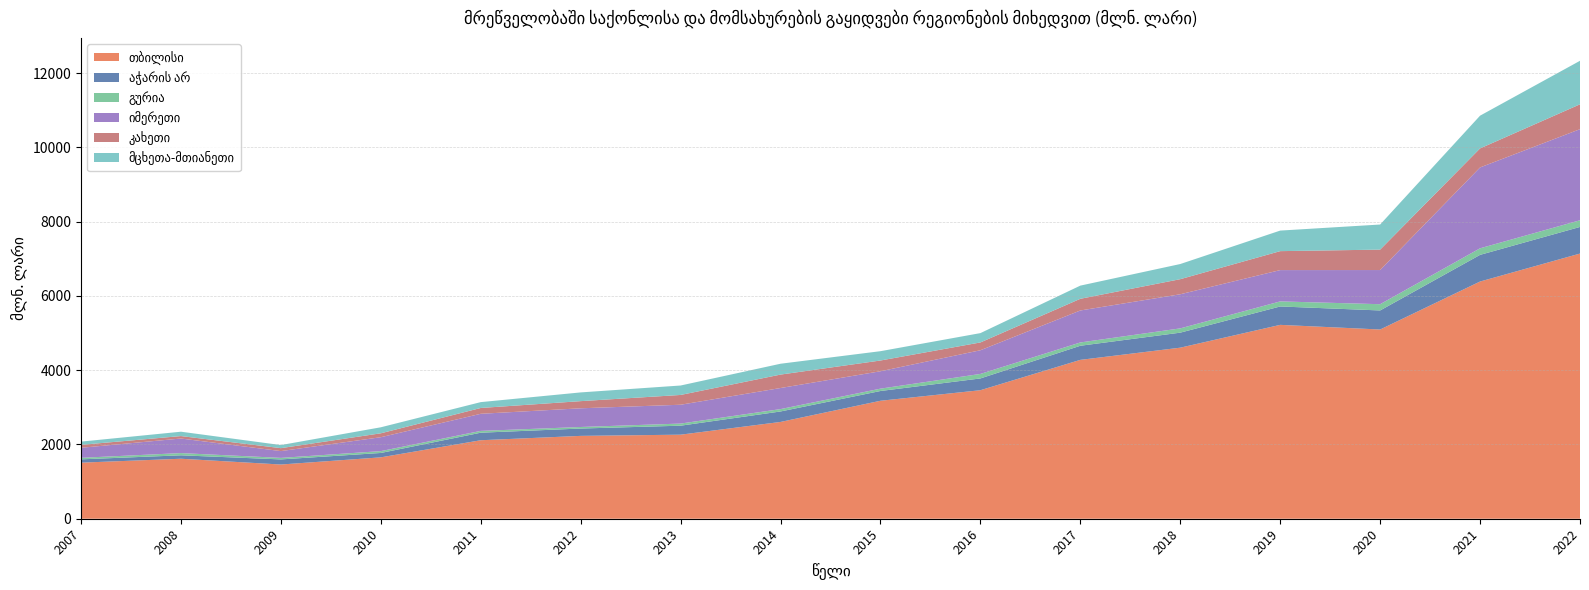

Reading left to right, list all the values displayed in this chart.

თბილისი: 2007=1509.6	2008=1615.2	2009=1459.5	2010=1652.7	2011=2113.2	2012=2230.6	2013=2262.9	2014=2605.8	2015=3175.9	2016=3460.0	2017=4277.0	2018=4605.2	2019=5219.5	2020=5094.3	2021=6386.2	2022=7139.0
აჭარის არ: 2007=89.5	2008=92.3	2009=137.6	2010=117.9	2011=203.0	2012=197.8	2013=242.0	2014=282.0	2015=263.1	2016=316.9	2017=380.0	2018=404.5	2019=495.2	2020=513.1	2021=717.8	2022=716.9
გურია: 2007=40.7	2008=60.0	2009=40.9	2010=49.6	2011=48.5	2012=41.5	2013=57.2	2014=64.0	2015=63.1	2016=121.6	2017=88.8	2018=114.9	2019=136.2	2020=168.3	2021=176.6	2022=179.6
იმერეთი: 2007=270.2	2008=392.0	2009=182.8	2010=374.4	2011=460.5	2012=503.4	2013=506.8	2014=567.3	2015=468.4	2016=637.4	2017=861.0	2018=918.7	2019=843.0	2020=919.6	2021=2177.0	2022=2452.4
კახეთი: 2007=79.4	2008=65.8	2009=79.3	2010=105.4	2011=156.7	2012=192.6	2013=263.6	2014=361.6	2015=289.3	2016=210.1	2017=314.6	2018=406.1	2019=510.4	2020=550.0	2021=512.4	2022=669.5
მცხეთა-მთიანეთი: 2007=86.6	2008=117.6	2009=83.2	2010=161.9	2011=157.6	2012=235.1	2013=254.1	2014=292.1	2015=251.0	2016=251.3	2017=354.6	2018=408.0	2019=553.3	2020=675.5	2021=881.6	2022=1171.6